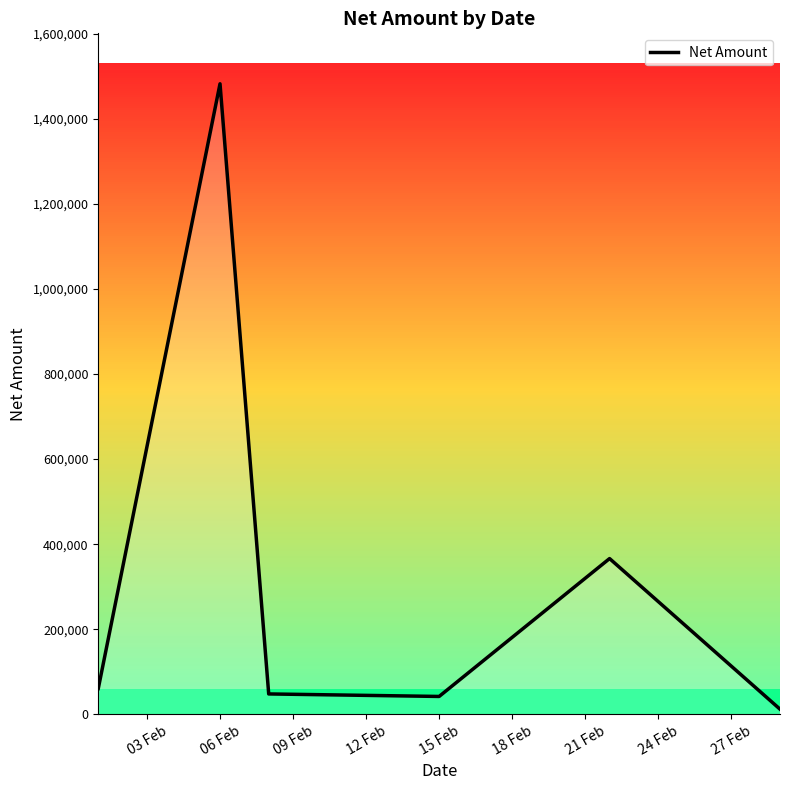

True or false: the data has more than 1 interior local peaks.

True